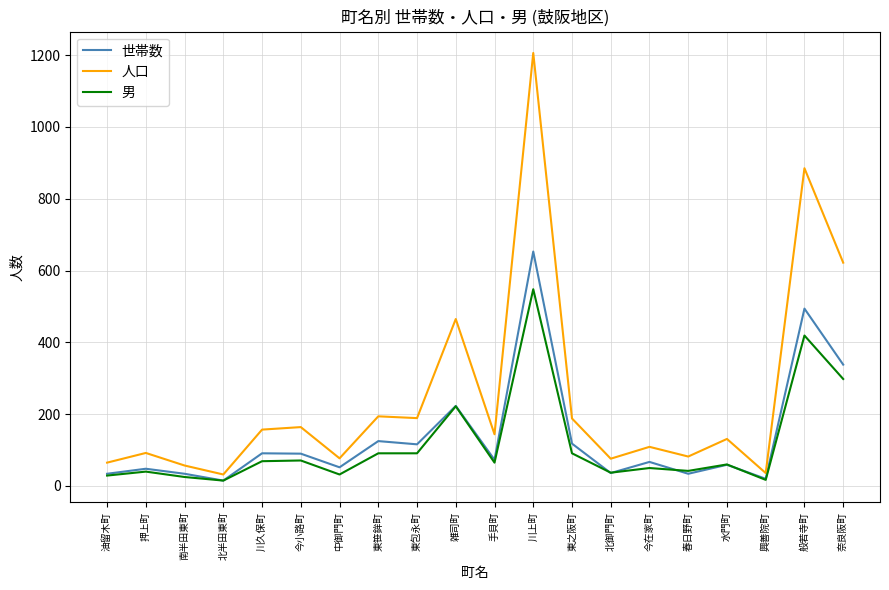

True or false: 男 and 人口 intersect in this chart.

False